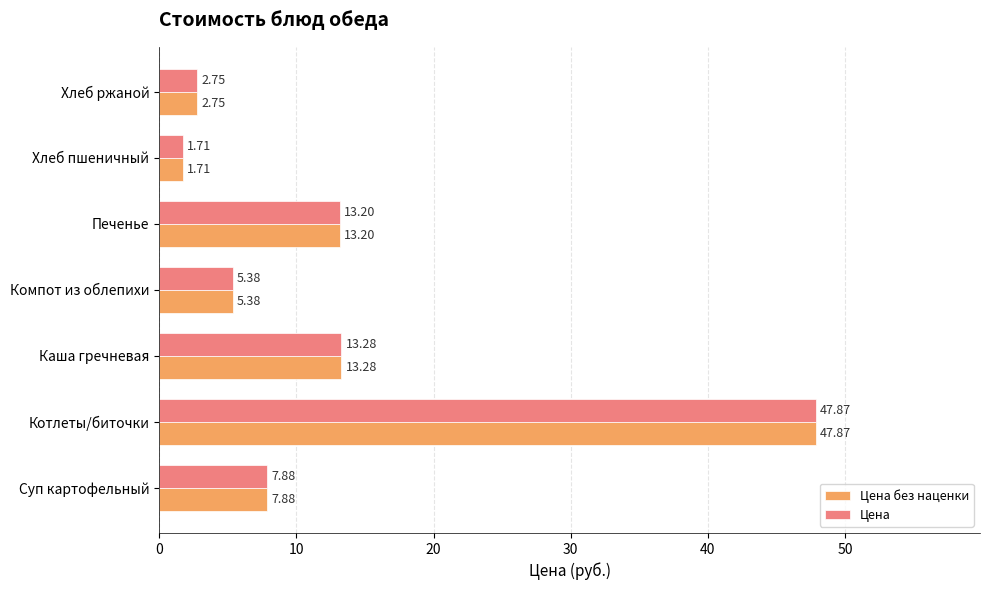

What is the difference between the second highest and minimum values in the Цена без наценки series?

11.6